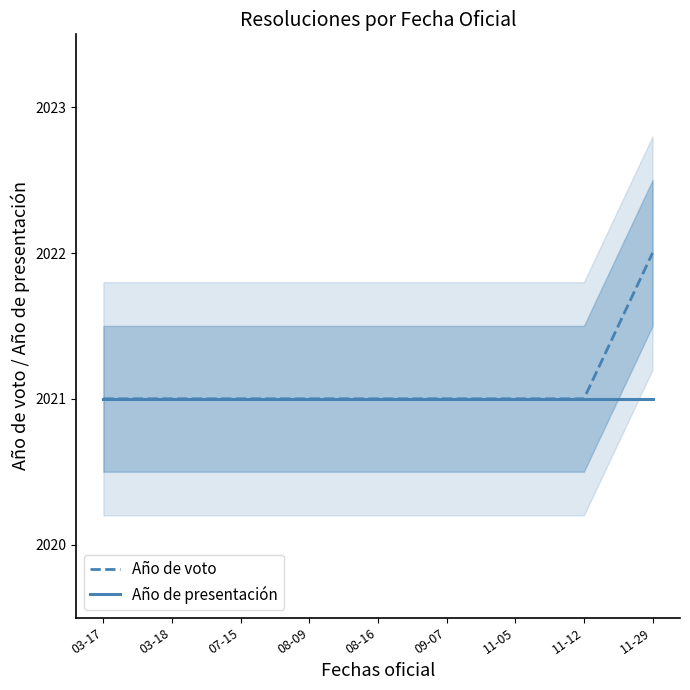

Which series has the largest total across all categories?

Año de voto